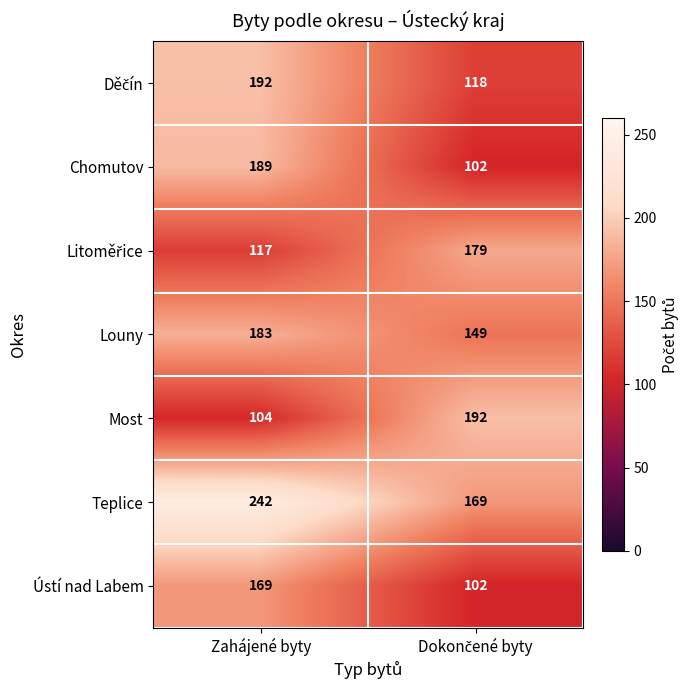

Which series has the largest total across all categories?

Teplice